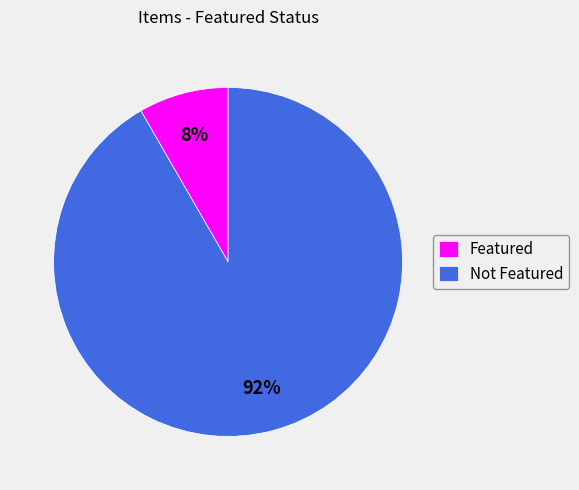

Is there a majority slice in this chart?

Yes